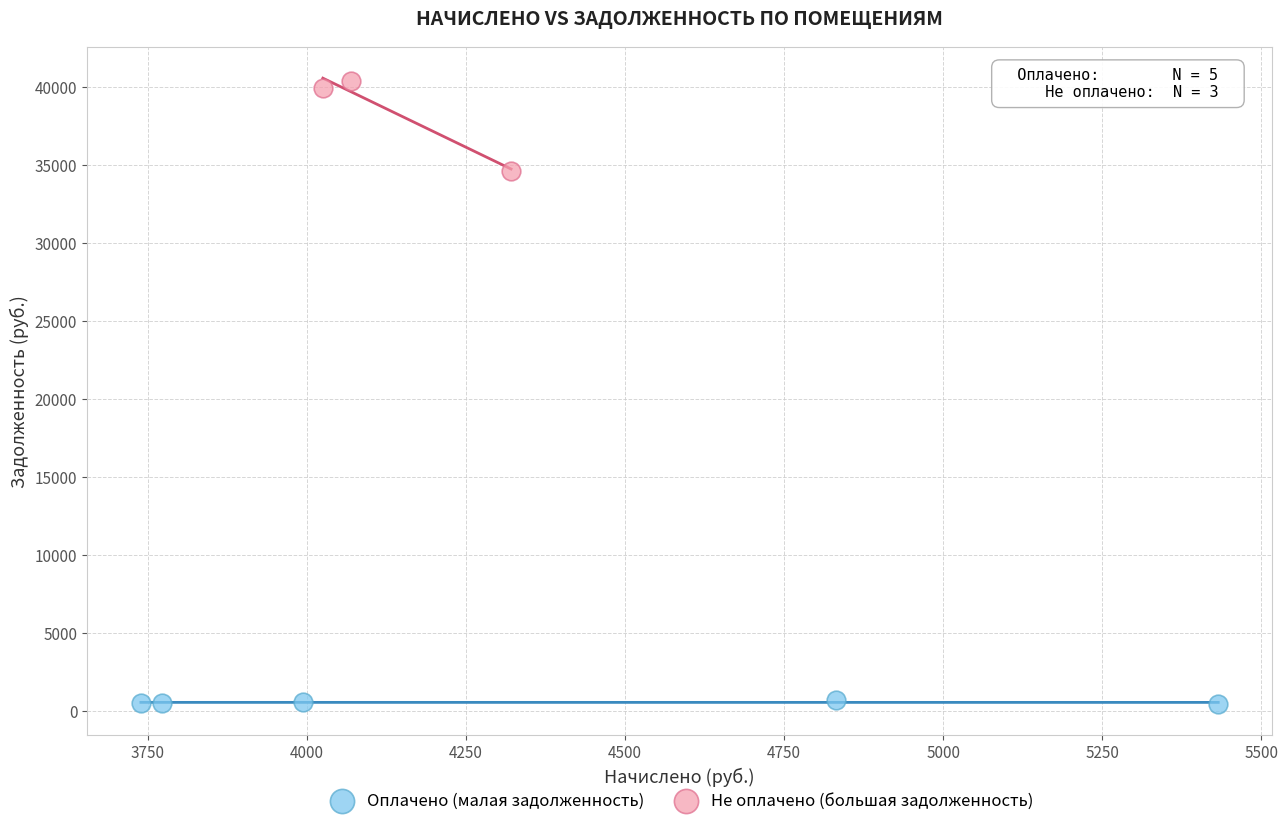

Which series reaches the maximum Y coordinate?

Не оплачено (большая задолженность)